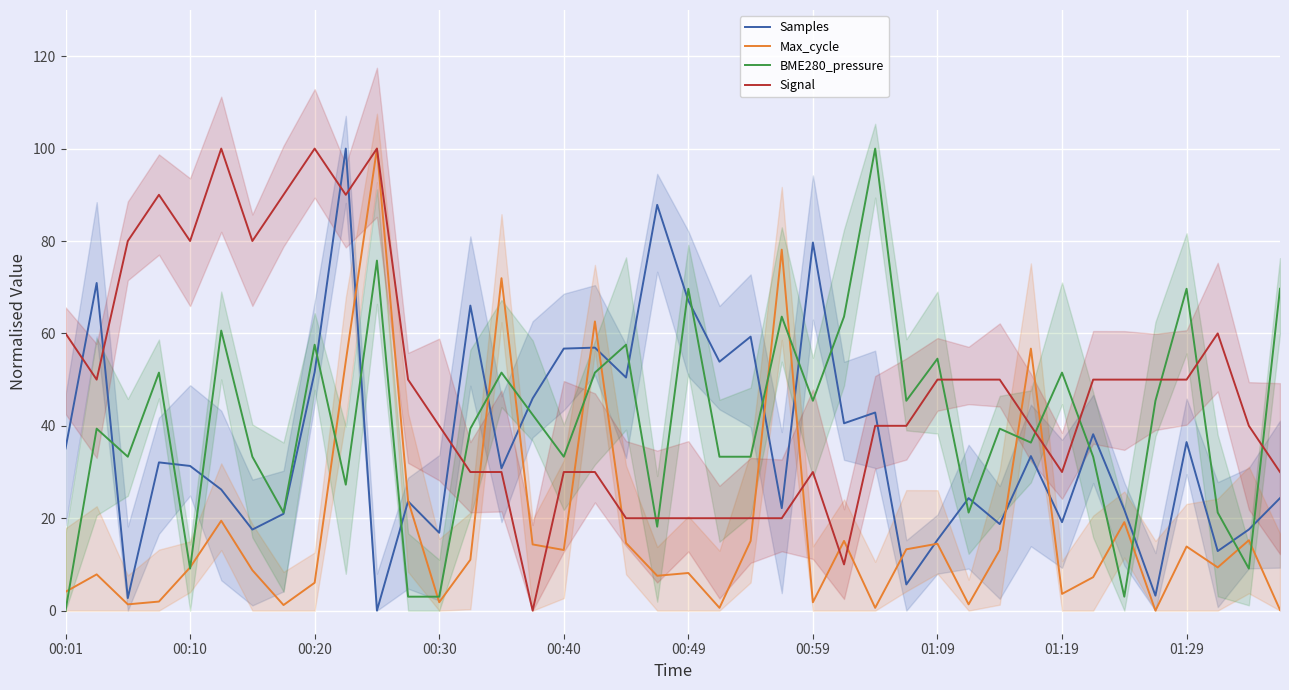

True or false: Samples and Signal intersect in this chart.

True